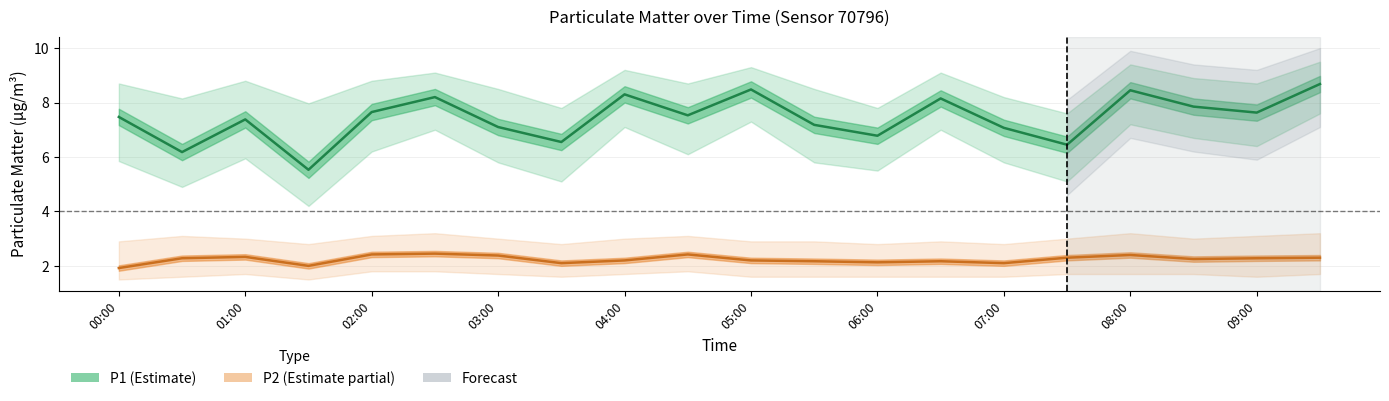

Between 04:00 and 09:00, which series saw the biggest shift?

P1 (Estimate)